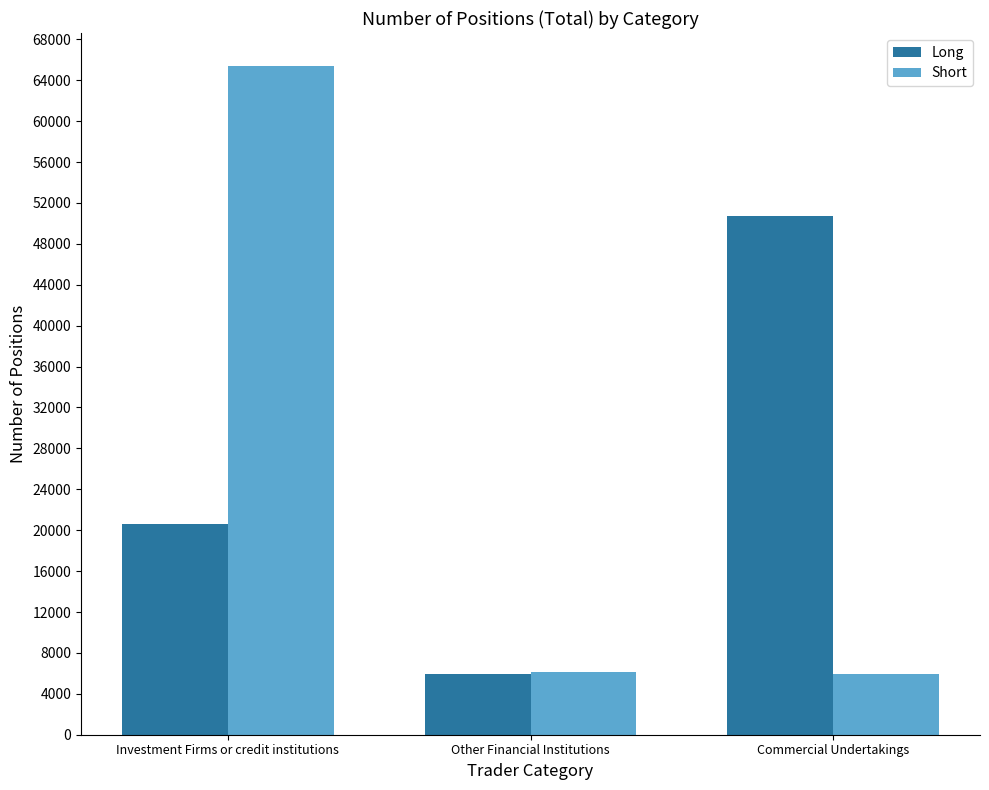

Which series has the widest spread of values?

Short